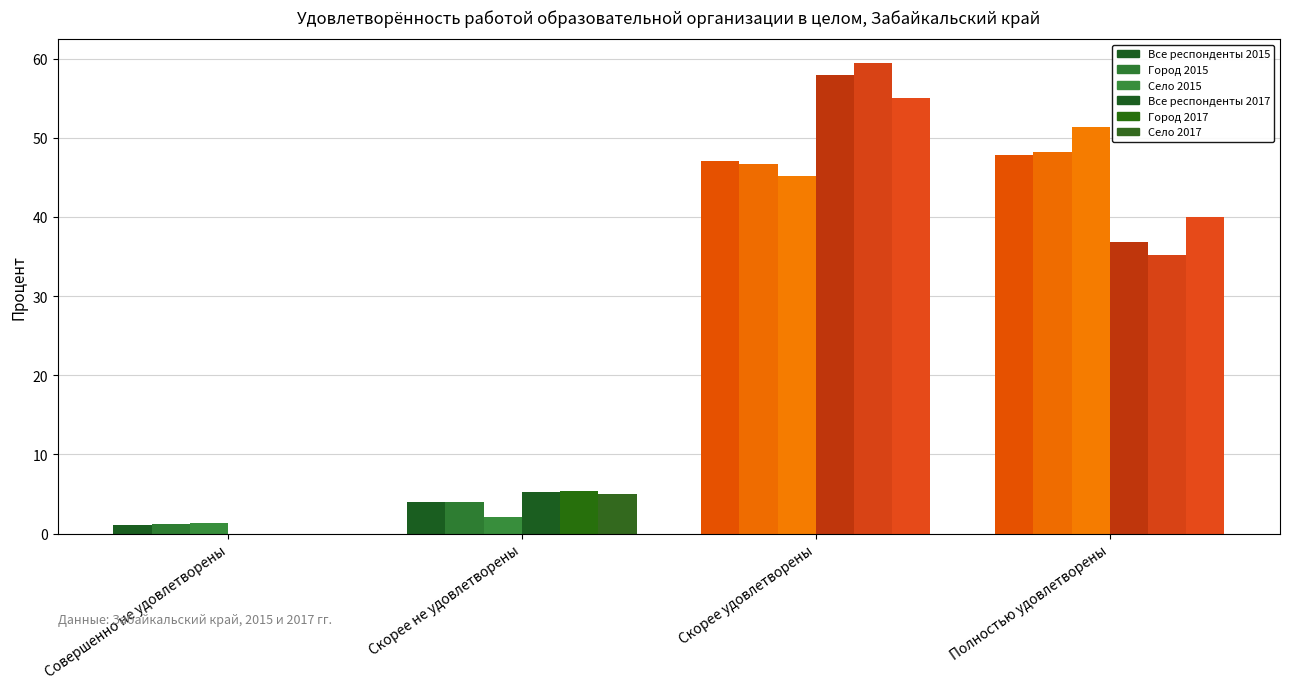

Are the bars horizontal?

No